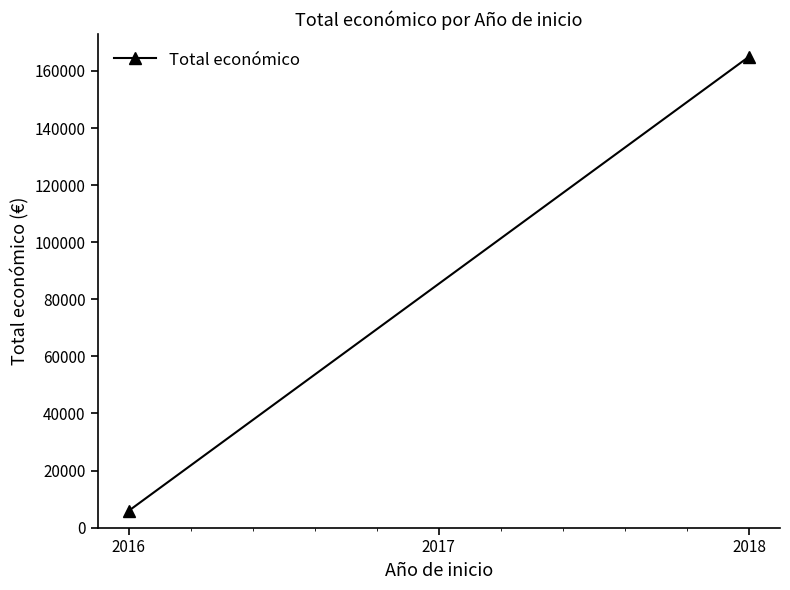

Read the value at 2016, to the nearest 10.

5860